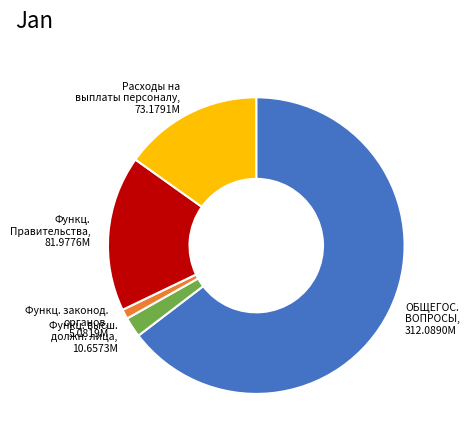

Between Функц. высш. должн. лица, 10.6573M and Функц. законод. органов, 5.0819M, which is larger?

Функц. высш. должн. лица, 10.6573M